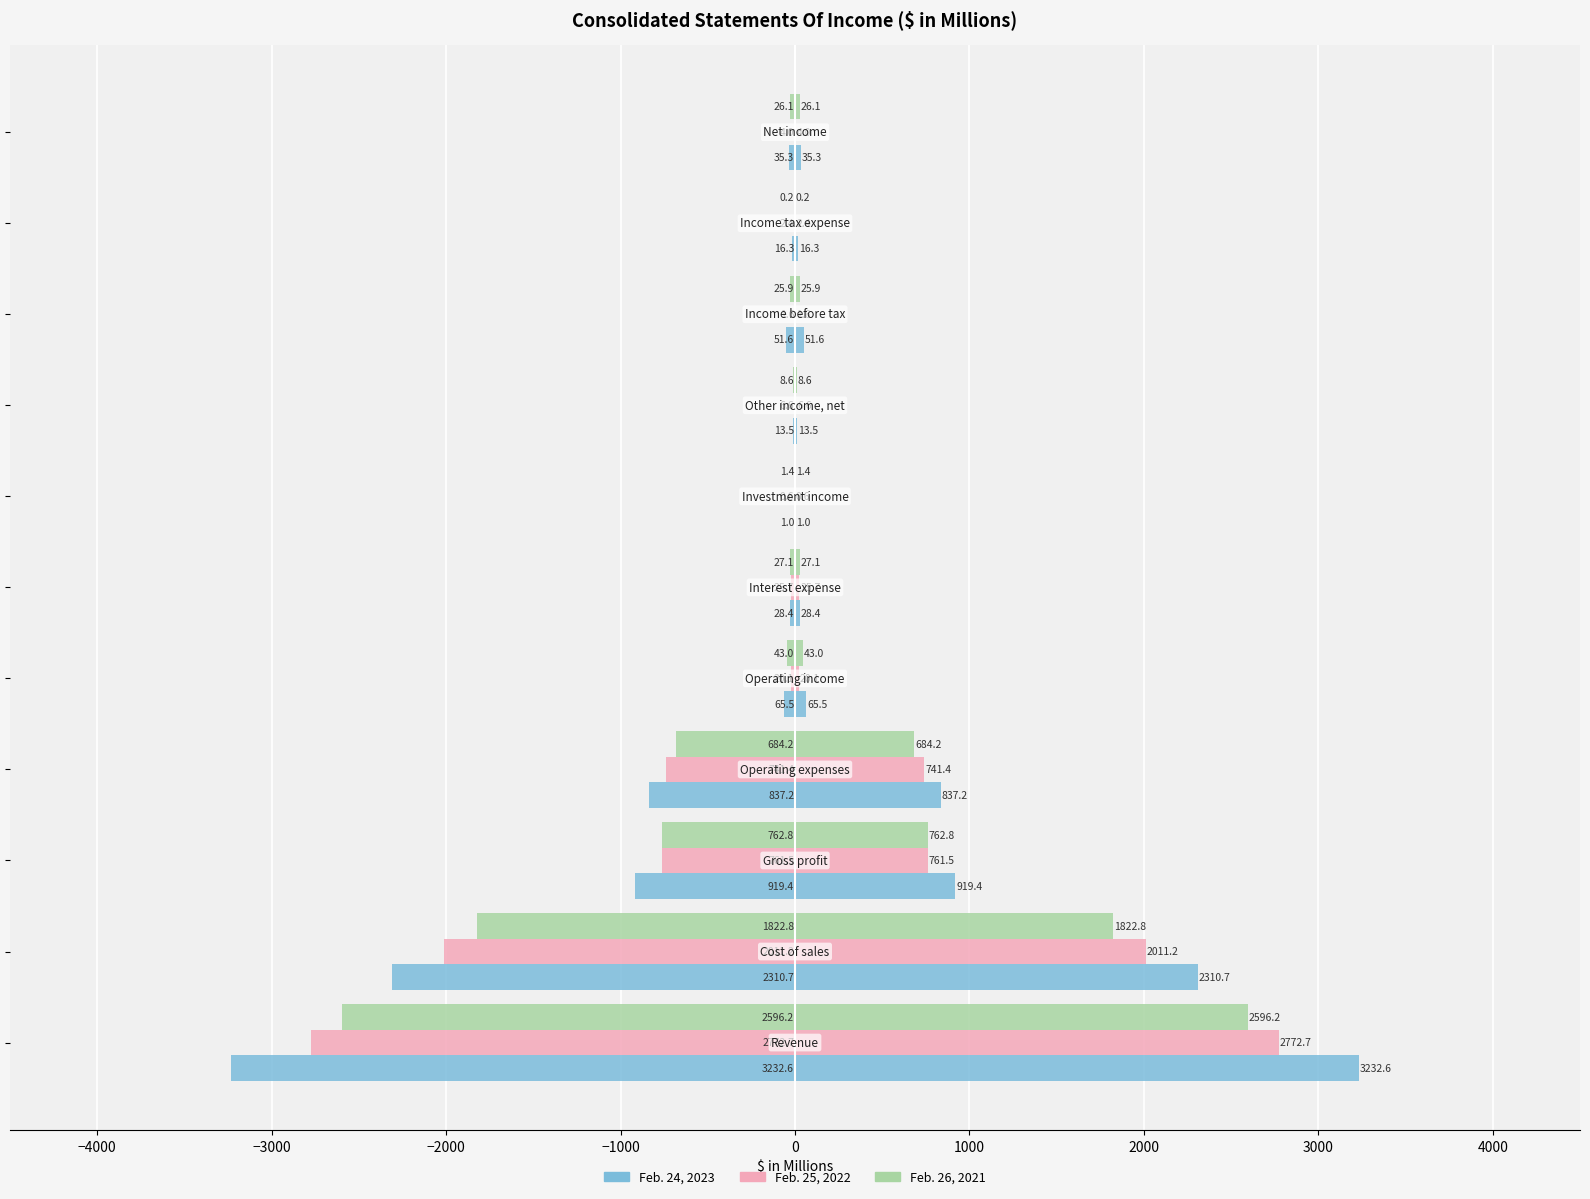

Count the number of categories in the chart.

11